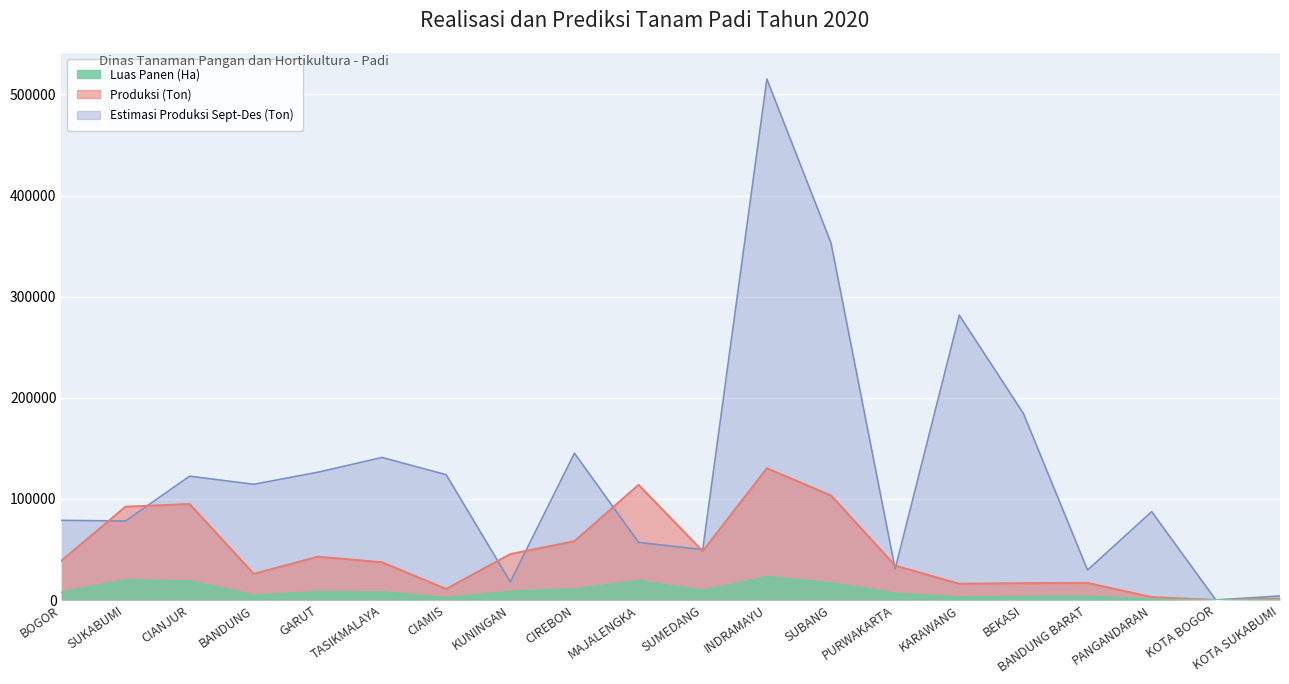

Read the Estimasi Produksi Sept-Des (Ton) value at CIANJUR.

122489.3